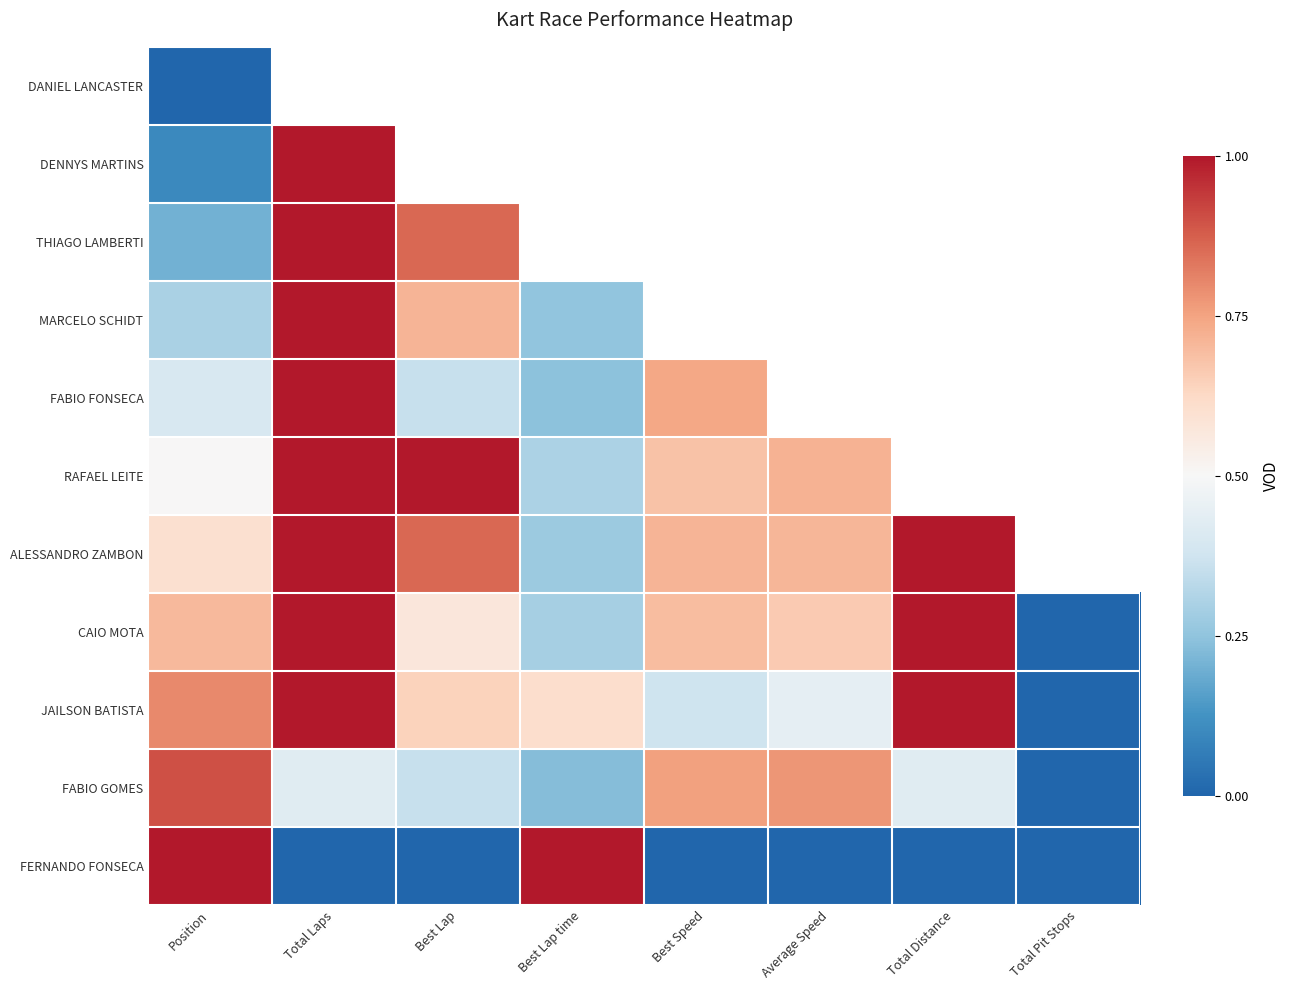

How many positive values does the MARCELO SCHIDT series have?

4